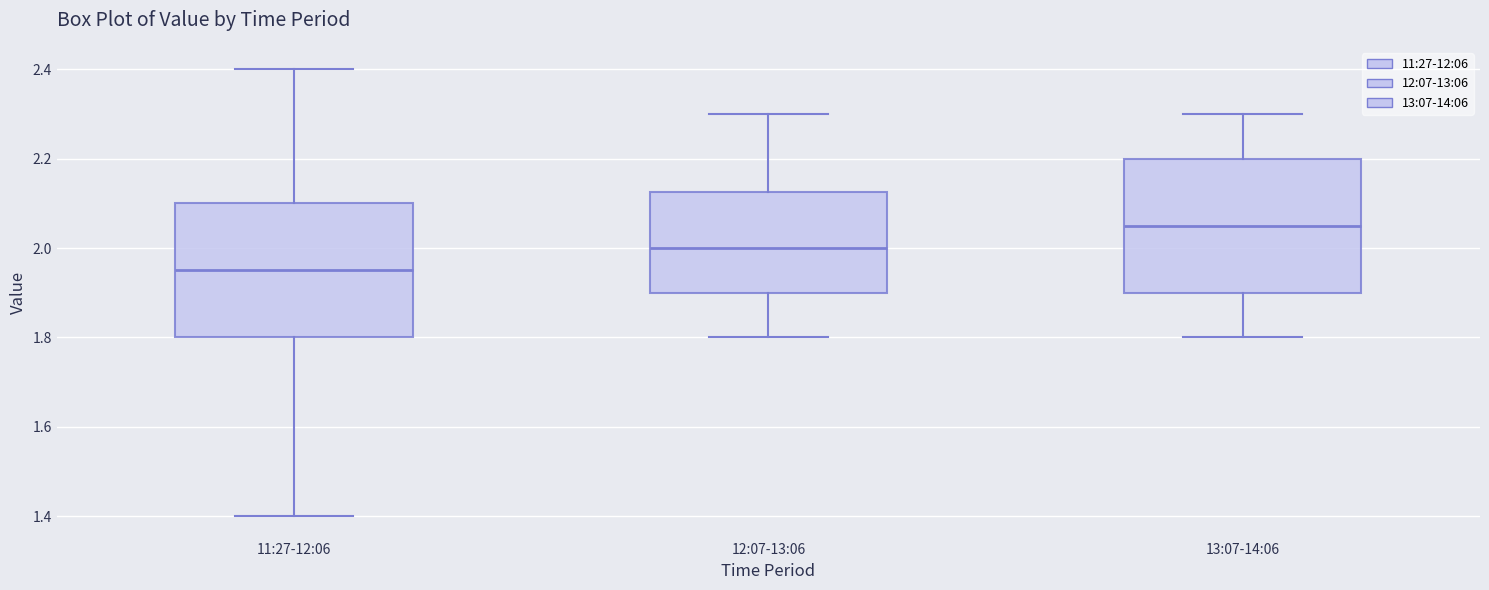

Reading left to right, transcribe this box plot: for each box, give where its median line is, the range the box spans, and where its two whiskers end, as read against the y-axis. The values are not printed on the chart, so give them approximately, as read against the axis.

11:27-12:06: median 1.96, box 1.80 to 2.10, whiskers 1.40 to 2.40
12:07-13:06: median 2.00, box 1.90 to 2.12, whiskers 1.80 to 2.30
13:07-14:06: median 2.06, box 1.90 to 2.20, whiskers 1.80 to 2.30